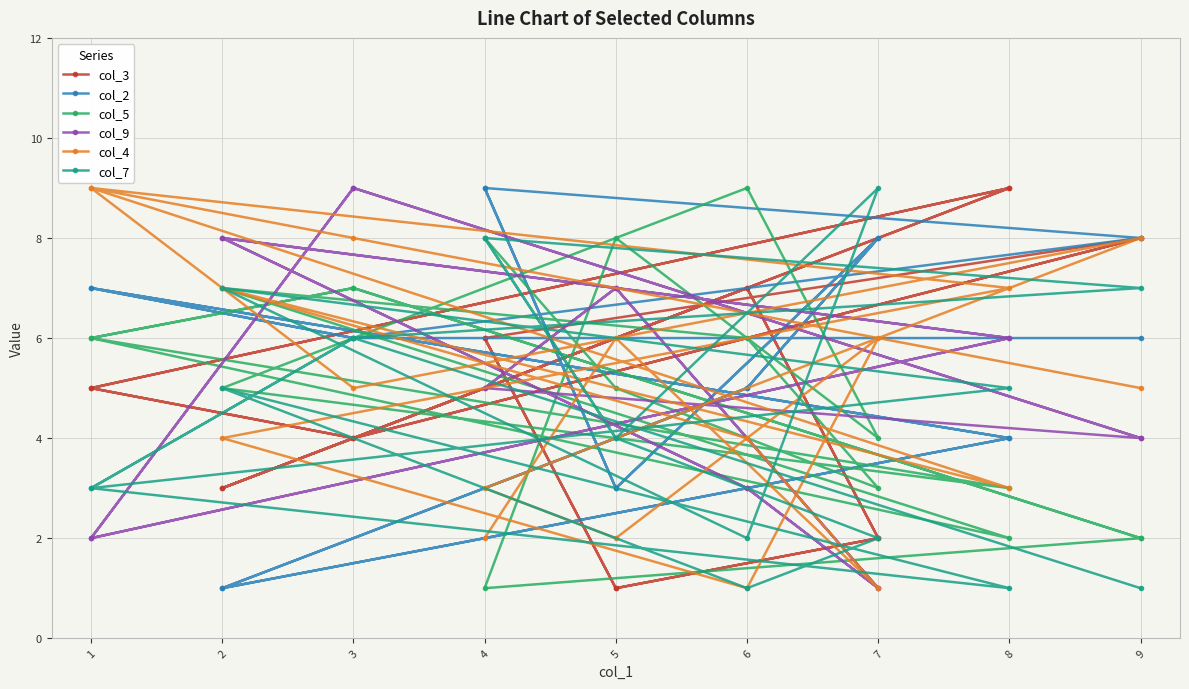

What is the sum of the col_4 values at 1 and 8?

12